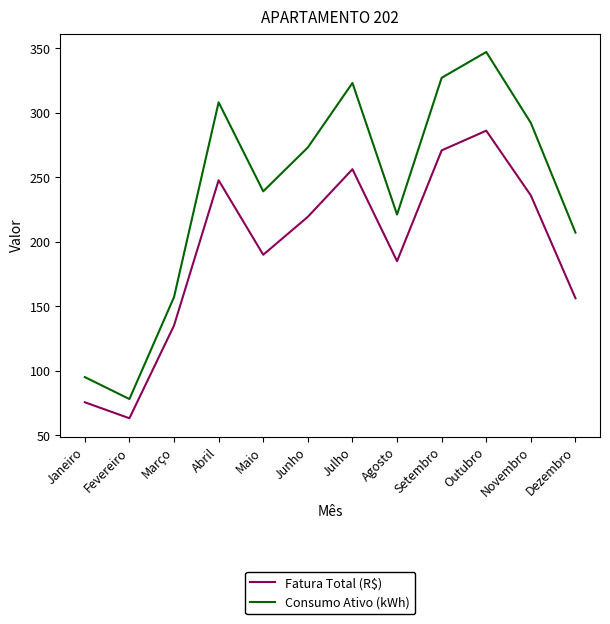

At how many categories does at least one series exceed 319?

3